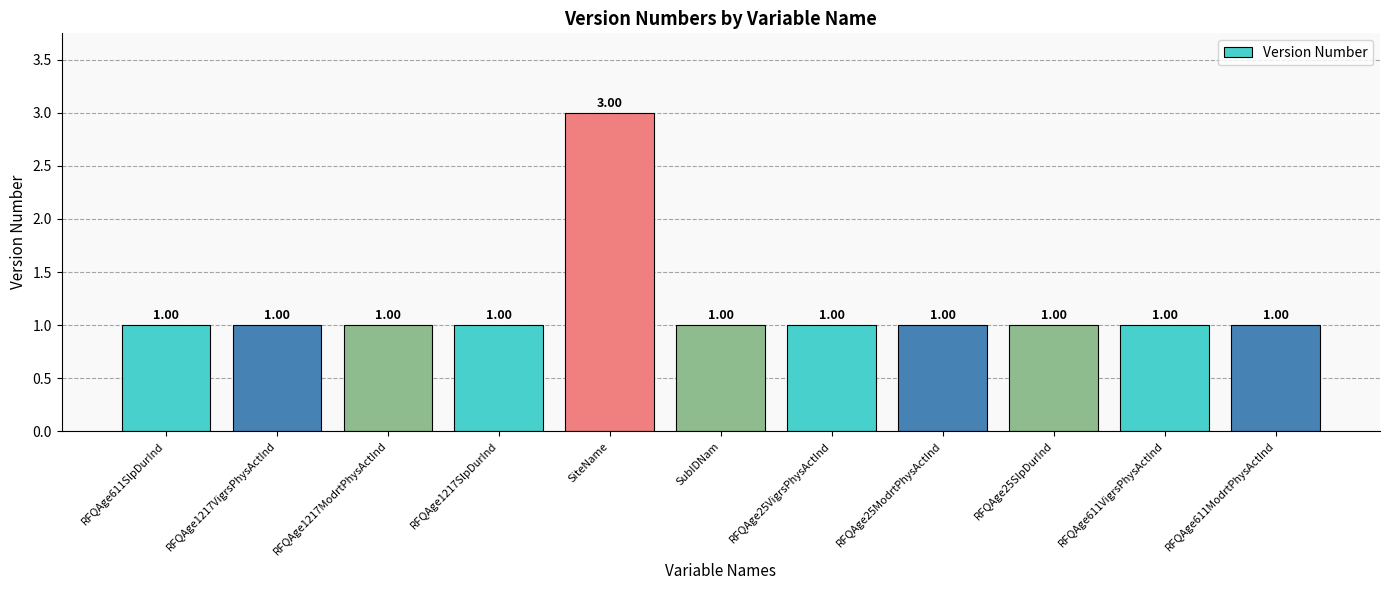

What is the label of the 1st bar from the left?

RFQAge611SlpDurInd